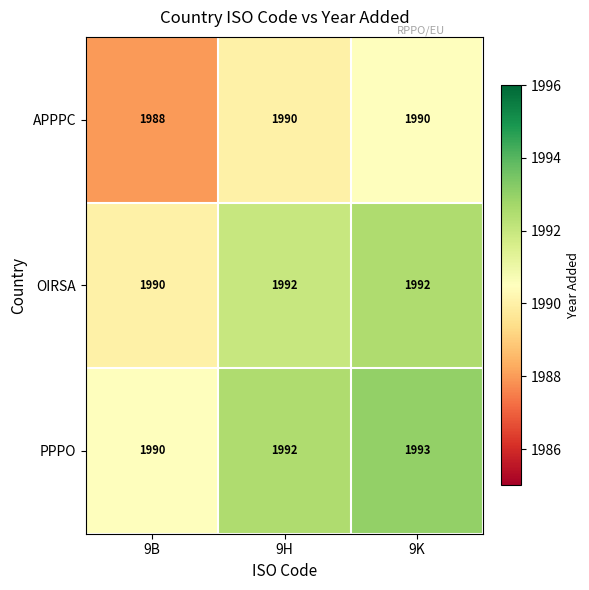

Which series has the widest spread of values?

PPPO